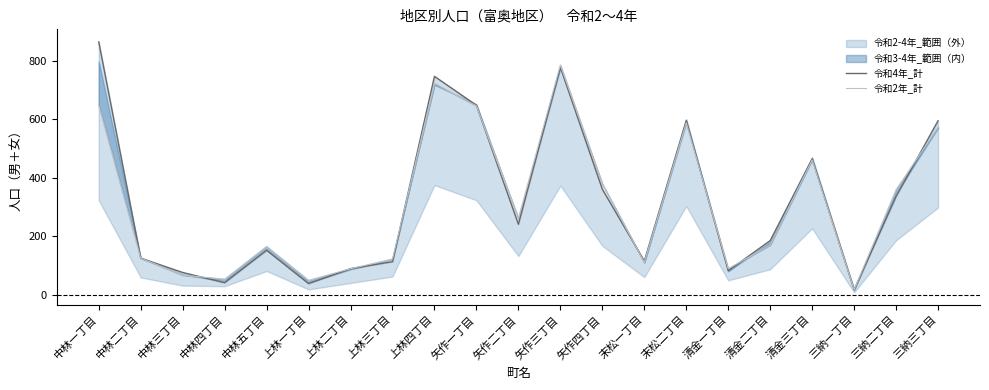

What is the label of the 7th point from the left?

上林二丁目